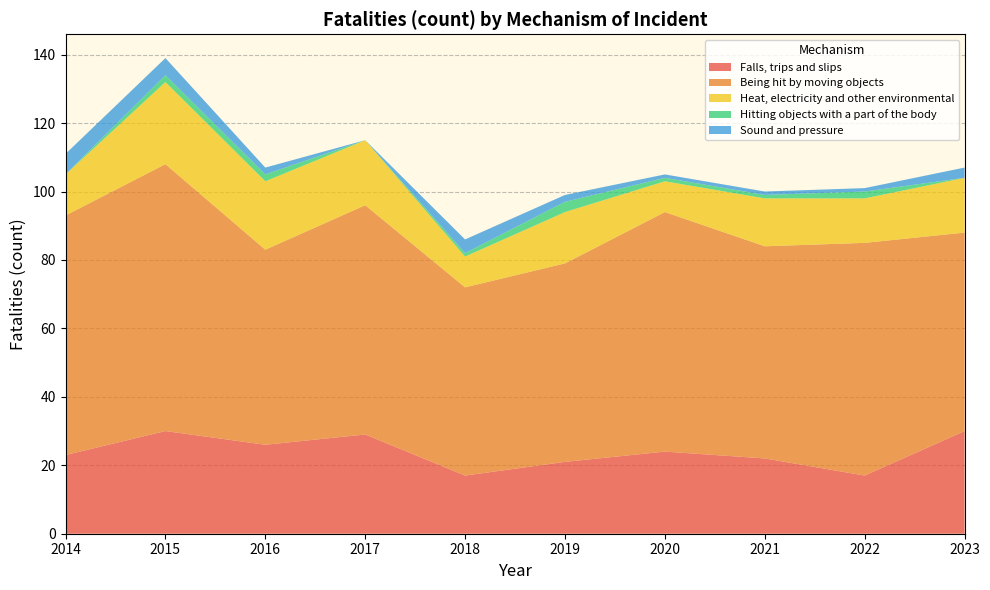

Reading left to right, what are all the values shown in this chart?

Falls, trips and slips: 23	30	26	29	17	21	24	22	17	30
Being hit by moving objects: 70	78	57	67	55	58	70	62	68	58
Heat, electricity and other environmental: 12	24	20	19	9	15	9	14	13	16
Hitting objects with a part of the body: 0	2	2	0	1	3	1	1	2	0
Sound and pressure: 6	5	2	0	4	2	1	1	1	3